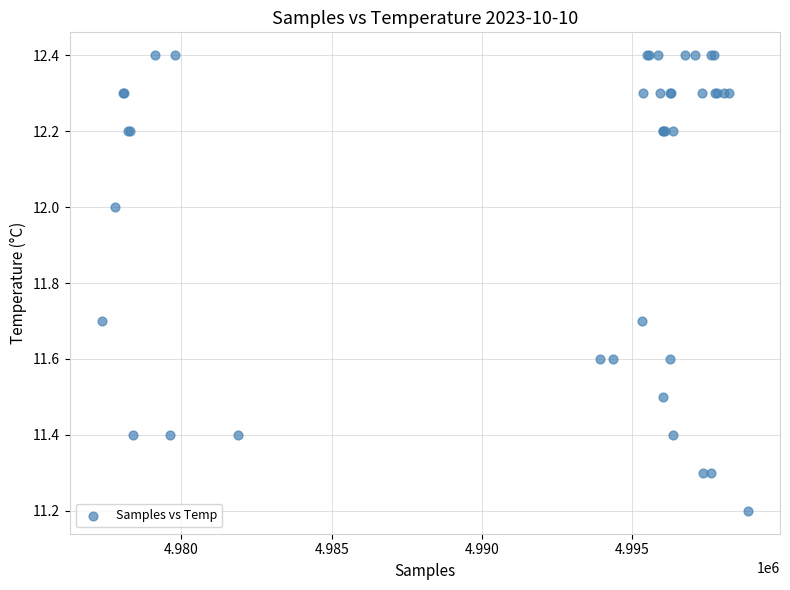

What Y value in the scatter plot is closest to 11?

11.2